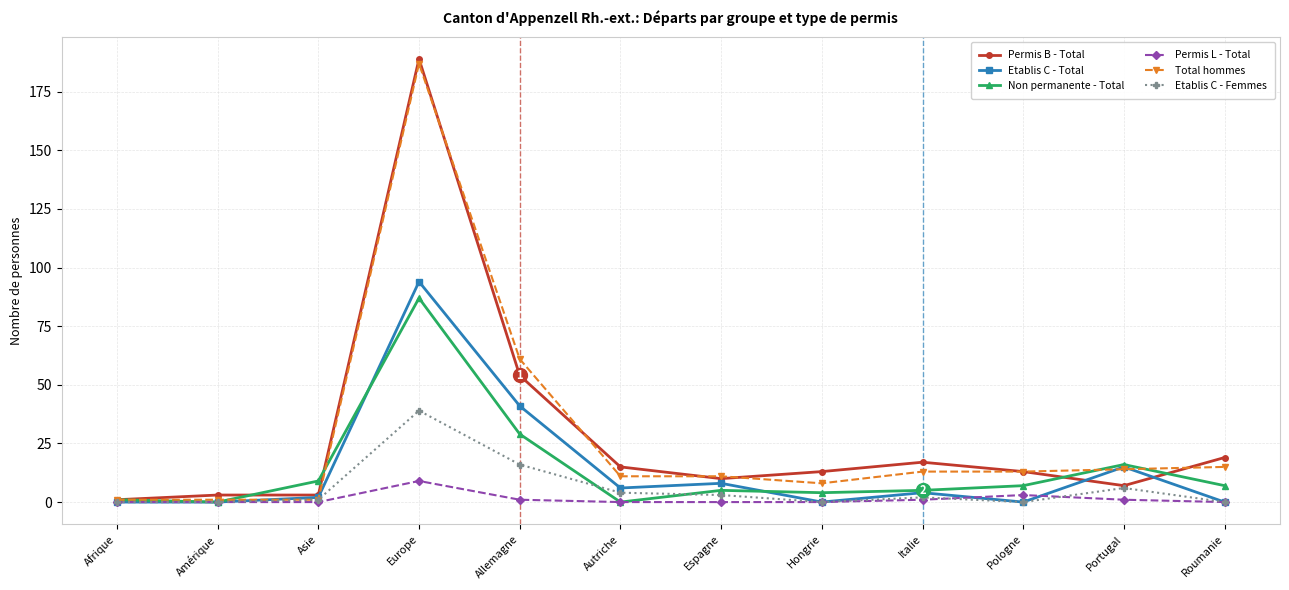

Reading left to right, what are all the values shown in this chart?

Permis B - Total: 1	3	3	189	54	15	10	13	17	13	7	19
Etablis C - Total: 0	0	2	94	41	6	8	0	4	0	15	0
Non permanente - Total: 1	0	9	87	29	0	5	4	5	7	16	7
Permis L - Total: 0	0	0	9	1	0	0	0	1	3	1	0
Total hommes: 1	1	1	187	61	11	11	8	13	13	14	15
Etablis C - Femmes: 0	0	1	39	16	4	3	0	2	0	6	0